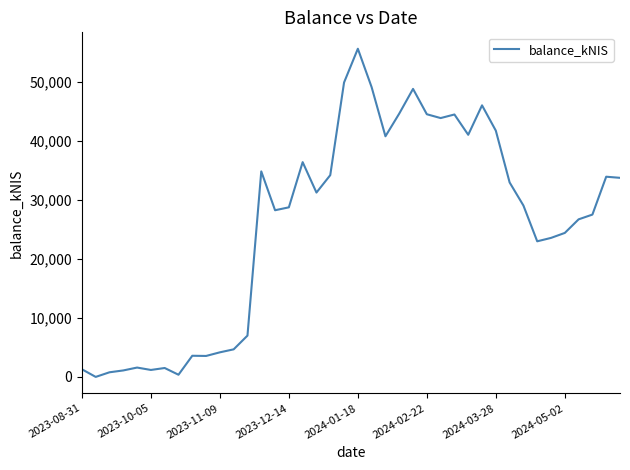

What is the average value?

25710.8